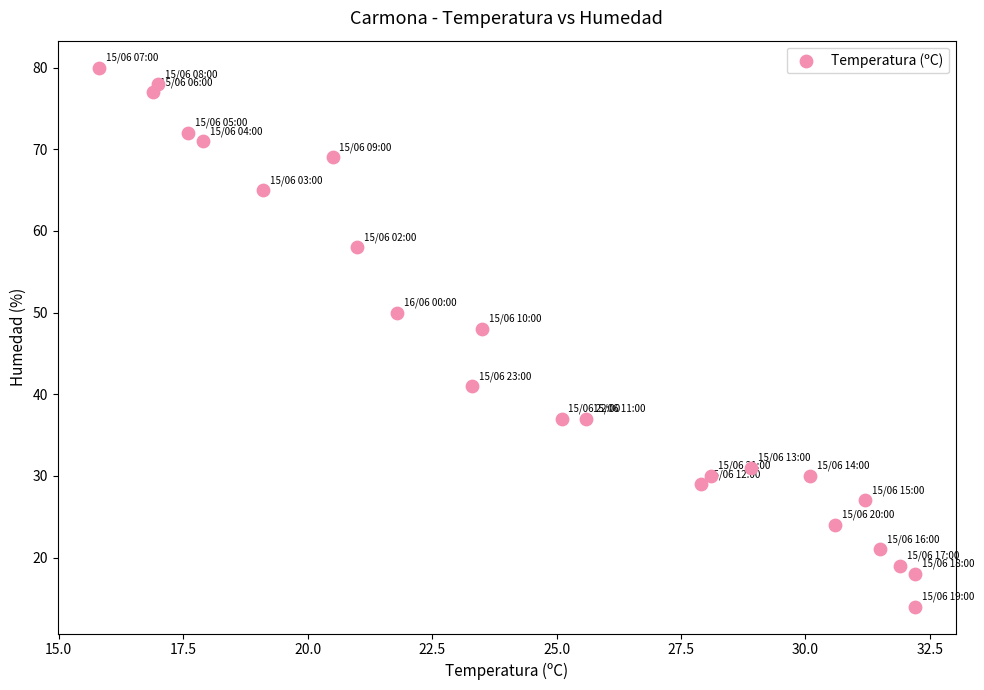

What Y value in the scatter plot is closest to 47?

48